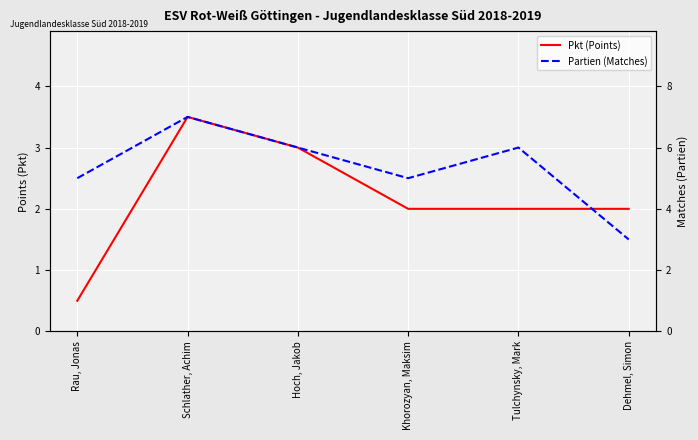

What is the average value of the Partien (Matches) series?

5.3